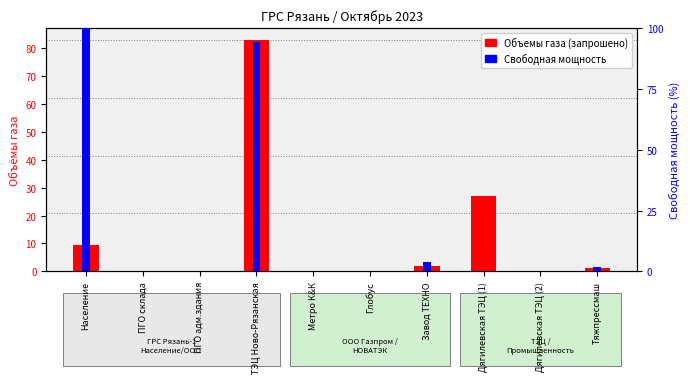

Reading left to right, extract all data points from this chart.

Объемы газа (запрошено): Население=9.6	ПГО склада=0.0	ПГО адм.здания=0.0	ТЭЦ Ново-Рязанская=83.0	Метро К&К=0.0	Глобус=0.1	Завод ТЕХНО=1.9	Дягилевская ТЭЦ (1)=27.0	Дягилевская ТЭЦ (2)=0.2	Тяжпрессмаш=1.1
Свободная мощность: Население=100.0	ПГО склада=0.0	ПГО адм.здания=0.0	ТЭЦ Ново-Рязанская=94.1	Метро К&К=0.0	Глобус=0.3	Завод ТЕХНО=3.9	Дягилевская ТЭЦ (1)=0.0	Дягилевская ТЭЦ (2)=0.0	Тяжпрессмаш=1.9